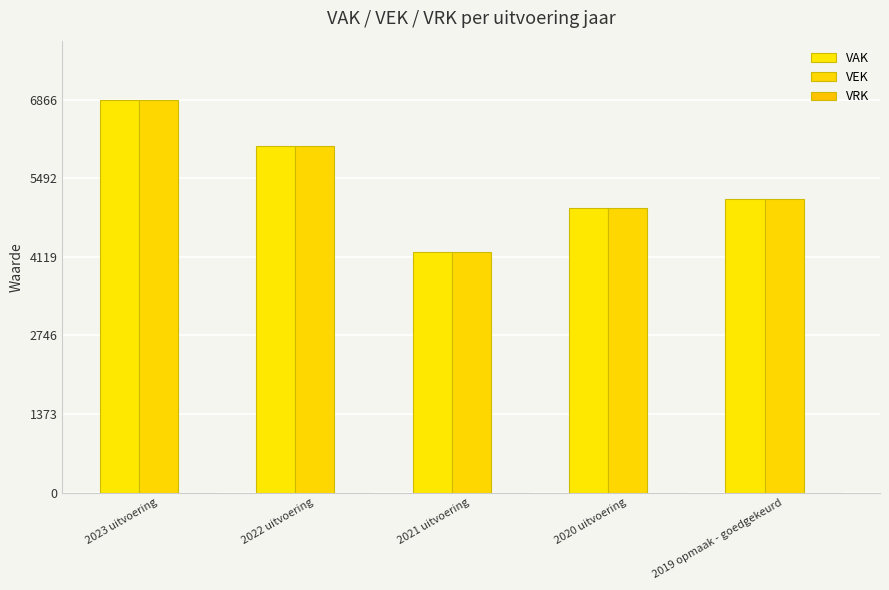

Rank the series at 2023 uitvoering from highest to lowest value.

VAK, VEK, VRK